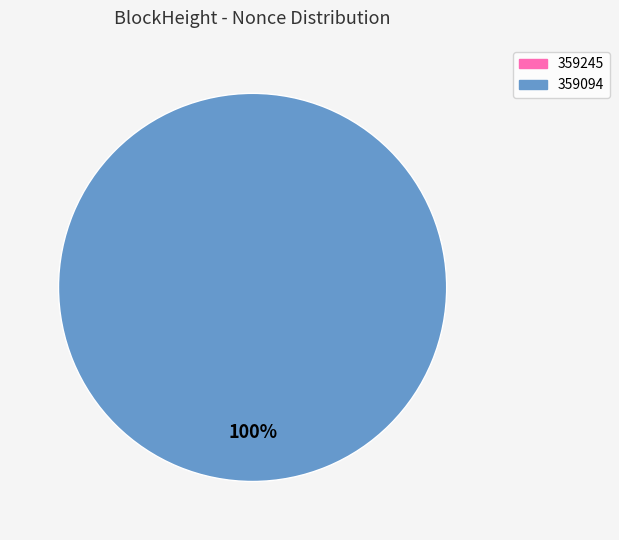

To the nearest percent, what is the difference between the largest and smallest slice percentages?

100%